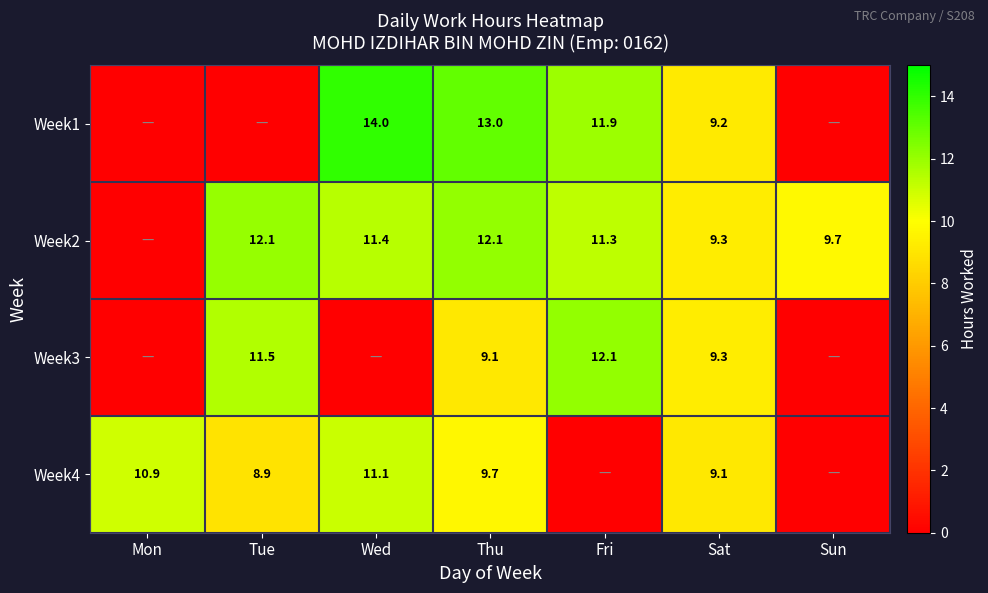

What is the sum of the Week4 values at Tue and Mon?

19.8